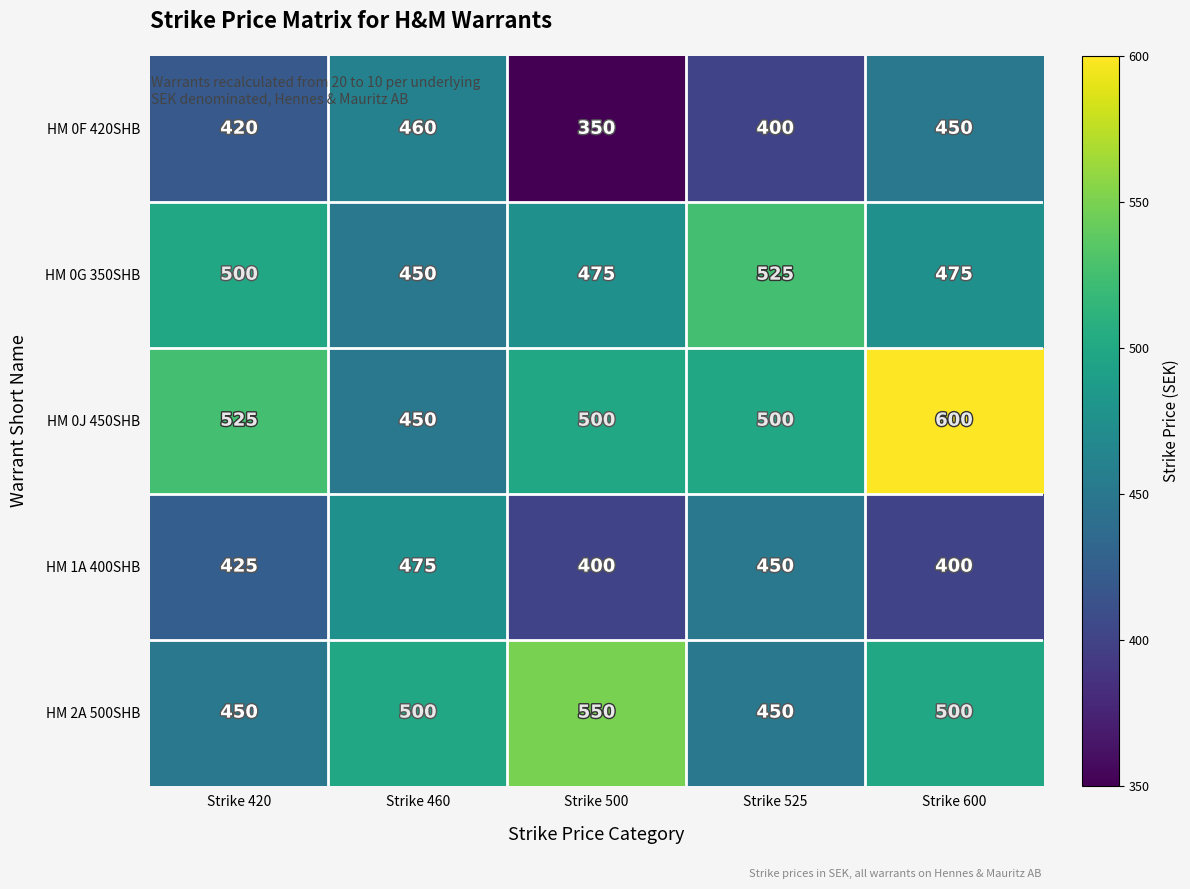

Reading left to right, extract all data points from this chart.

HM 0F 420SHB: Strike 420=420	Strike 460=460	Strike 500=350	Strike 525=400	Strike 600=450
HM 0G 350SHB: Strike 420=500	Strike 460=450	Strike 500=475	Strike 525=525	Strike 600=475
HM 0J 450SHB: Strike 420=525	Strike 460=450	Strike 500=500	Strike 525=500	Strike 600=600
HM 1A 400SHB: Strike 420=425	Strike 460=475	Strike 500=400	Strike 525=450	Strike 600=400
HM 2A 500SHB: Strike 420=450	Strike 460=500	Strike 500=550	Strike 525=450	Strike 600=500